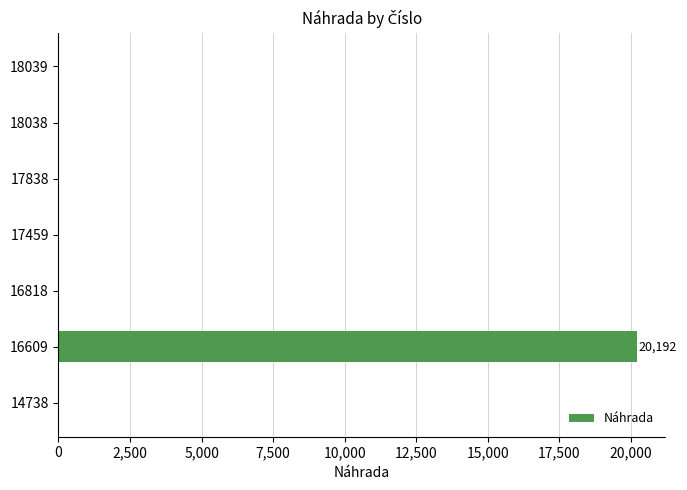

Is it true that the value at 18038 is 0?

True